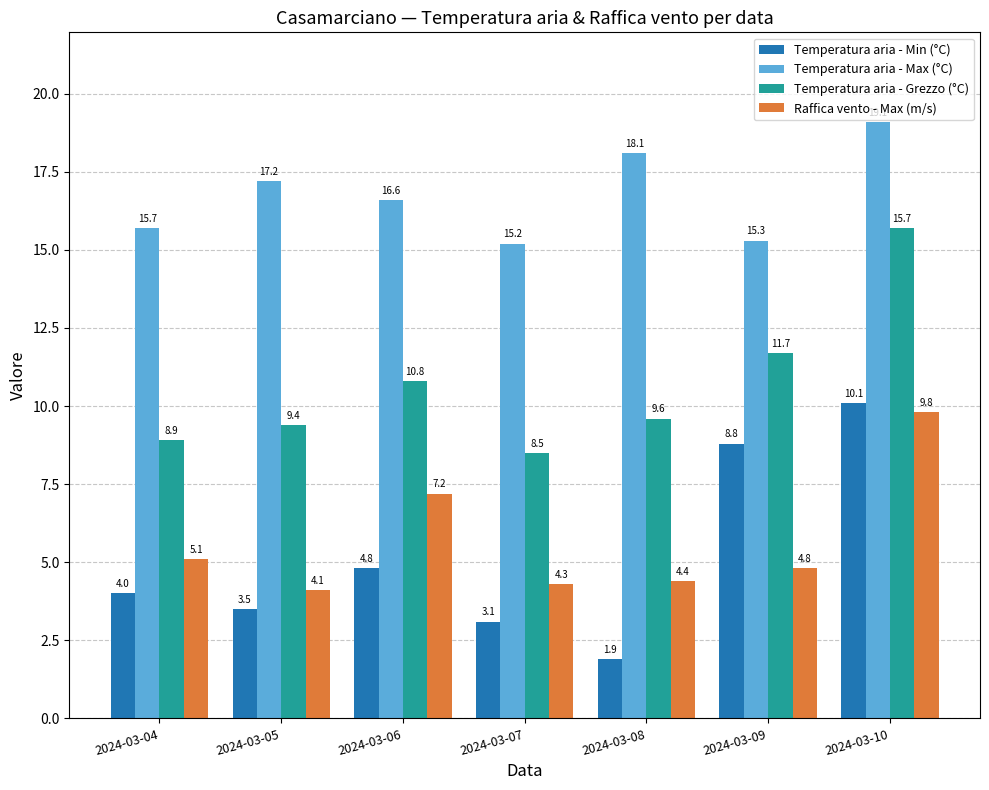

What is the value of the Temperatura aria - Max (°C) bar at the 2nd from the left?

17.2